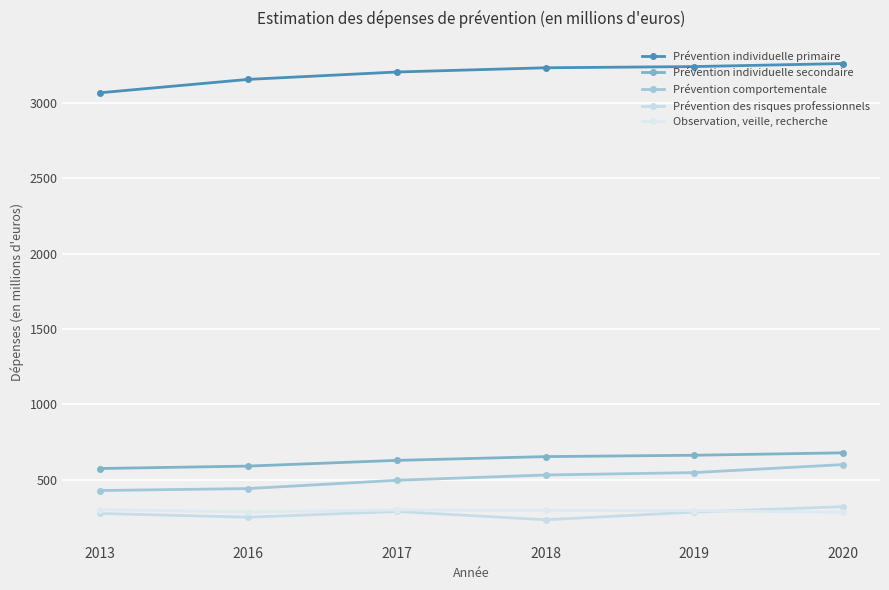

The value of Prévention individuelle primaire at 2013 is 3066. True or false?

True